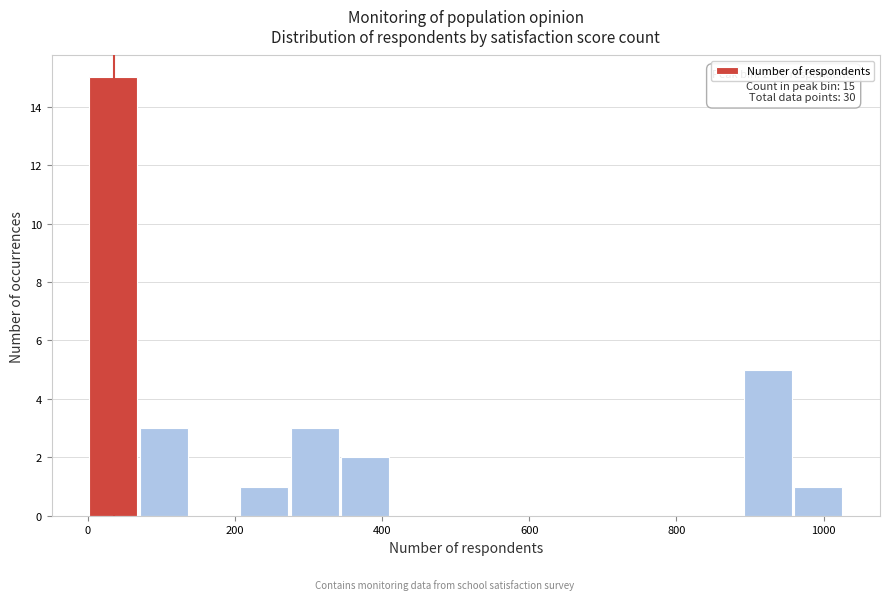

Read against the x-axis, roughly where is the centre of the tallest bar?

40